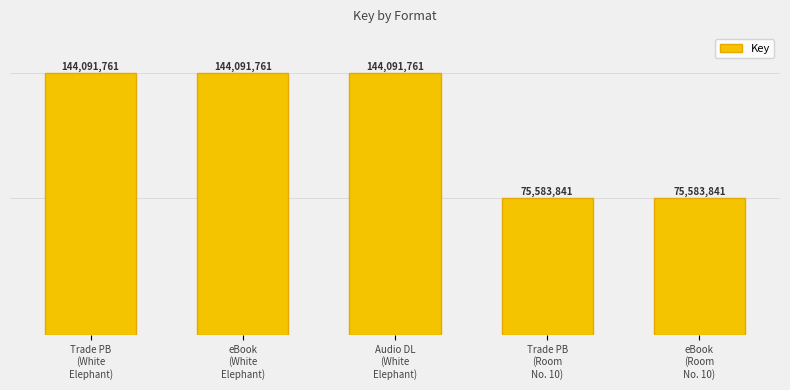

Reading left to right, transcribe all the data shown in this chart.

Trade PB
(White
Elephant)=144091761	eBook
(White
Elephant)=144091761	Audio DL
(White
Elephant)=144091761	Trade PB
(Room
No. 10)=75583841	eBook
(Room
No. 10)=75583841